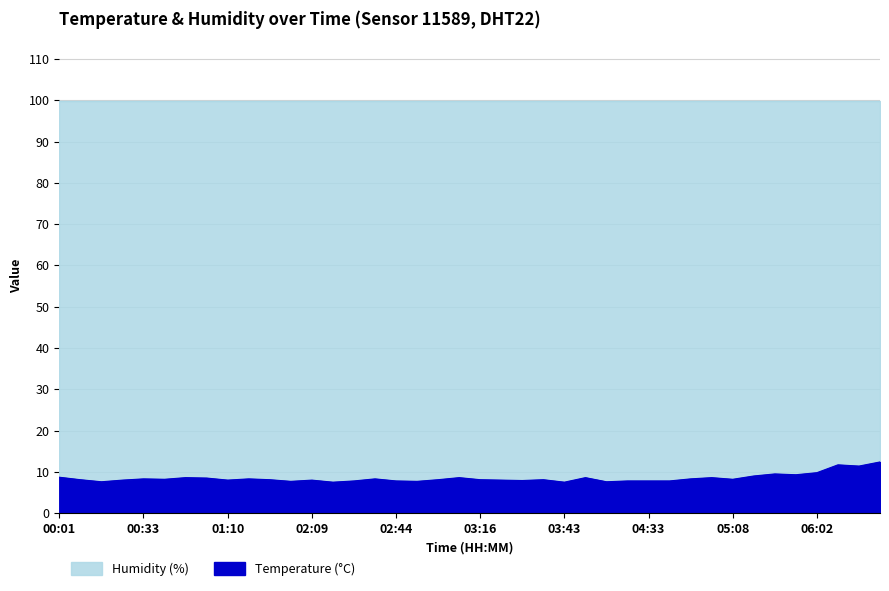

What is the sum of the values at 02:09 and 00:01?

16.7